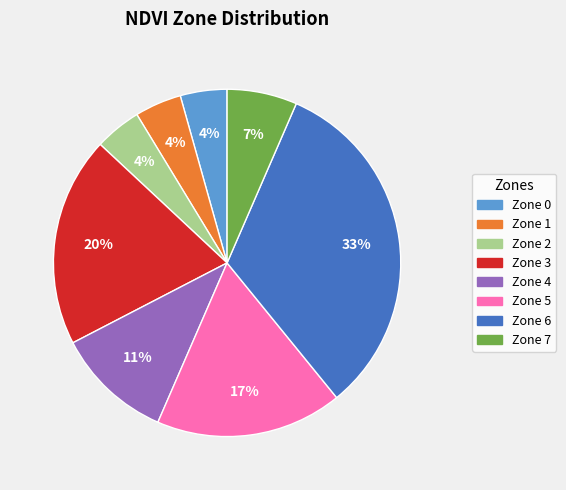

Combined, do Zone 6 and Zone 1 account for over 50%?

No